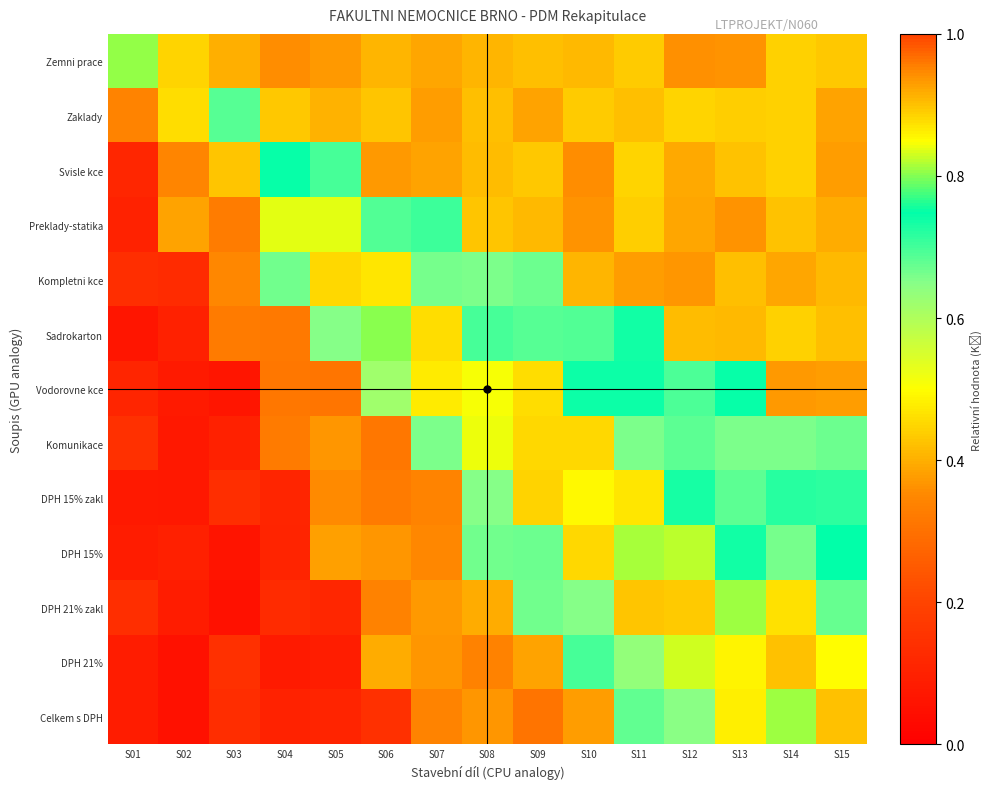

Count the number of data series in this chart.

13